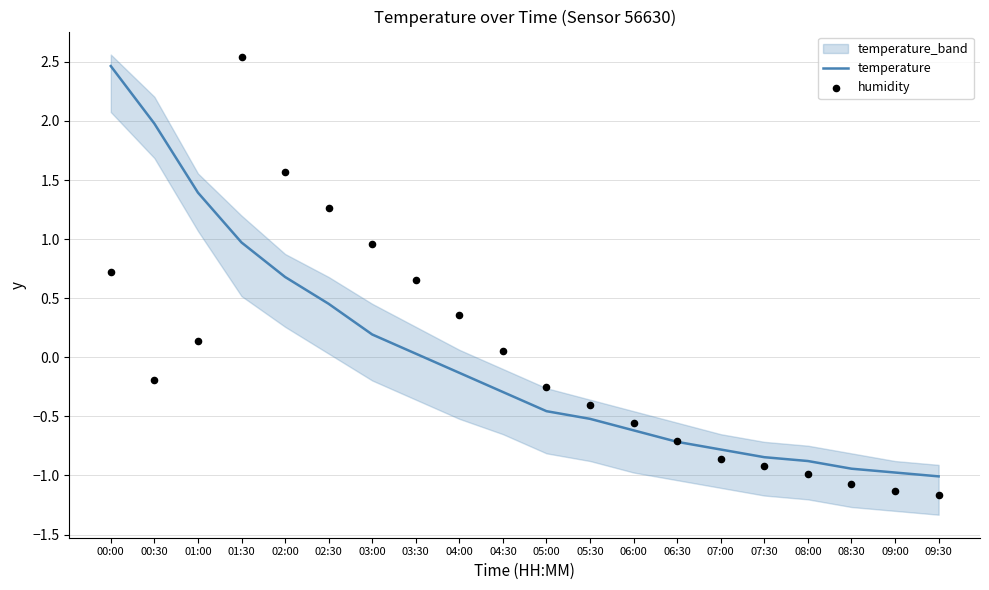

True or false: temperature has a value of 0.0 at 03:00.

False